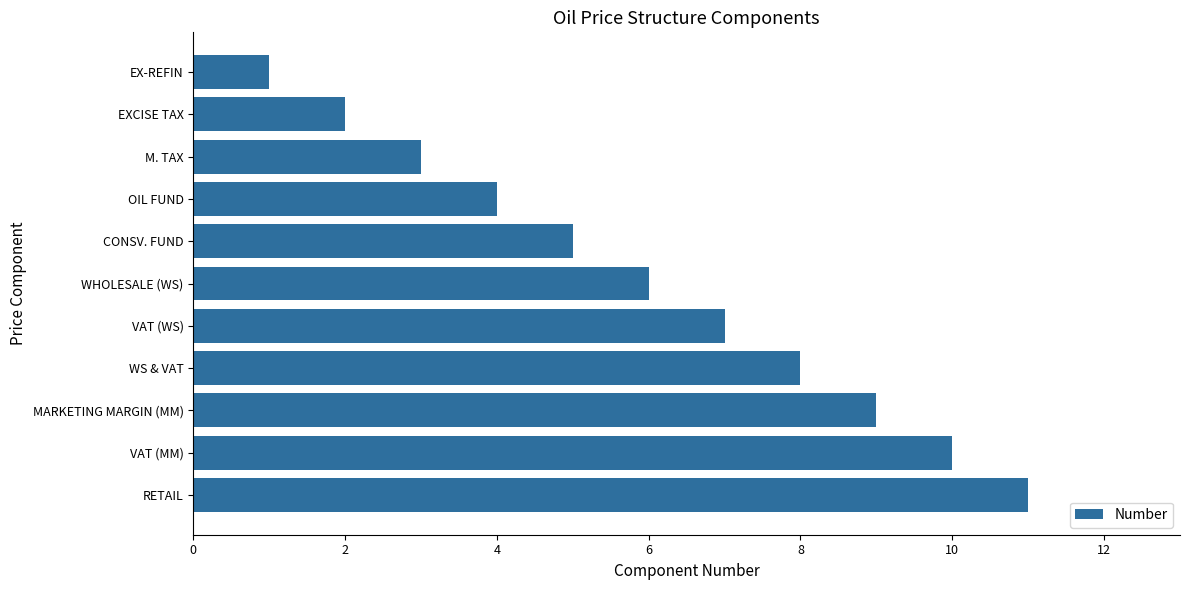

Rank the categories by value from lowest to highest.

EX-REFIN, EXCISE TAX, M. TAX, OIL FUND, CONSV. FUND, WHOLESALE (WS), VAT (WS), WS & VAT, MARKETING MARGIN (MM), VAT (MM), RETAIL